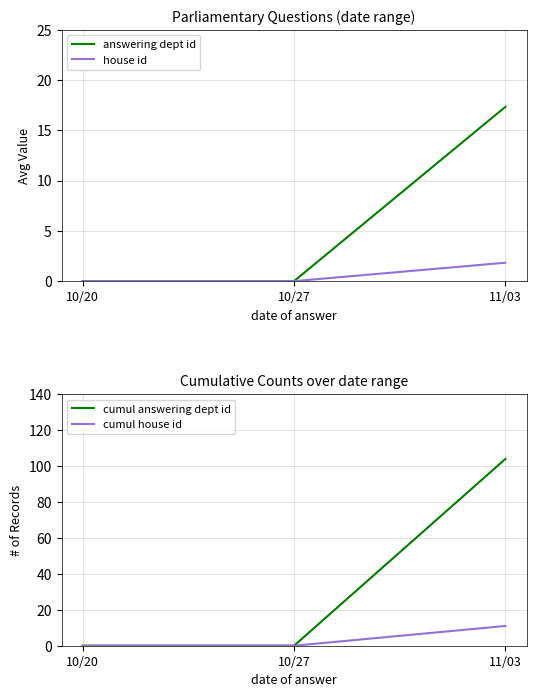

At how many categories does at least one series exceed 66?

1